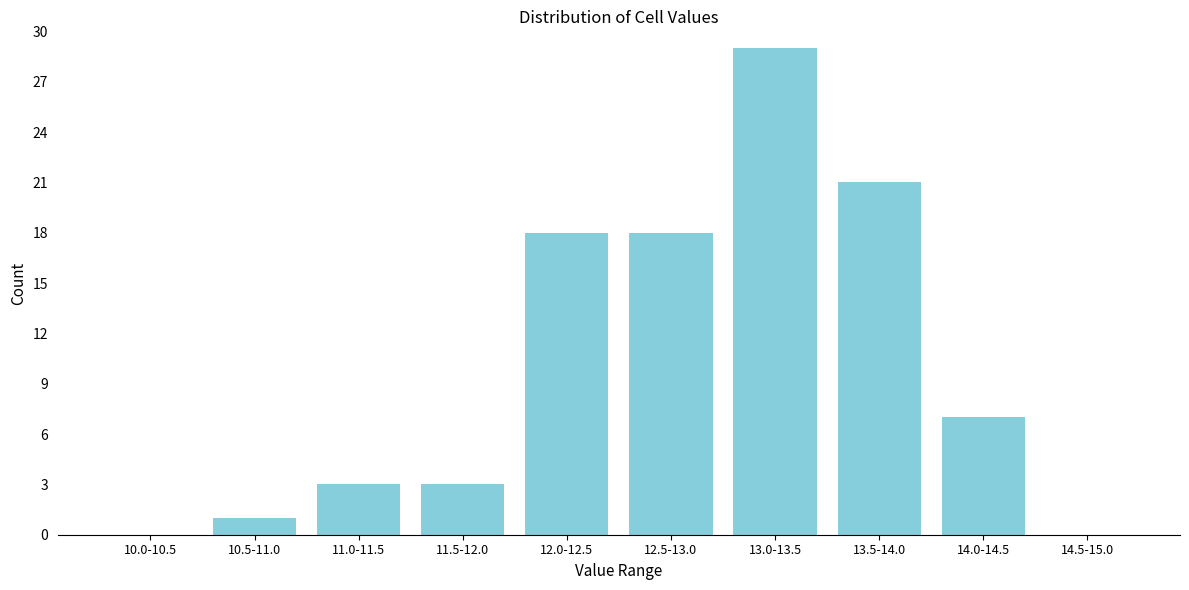

Reading left to right, what are all the values shown in this chart?

10.0-10.5=0	10.5-11.0=1	11.0-11.5=3	11.5-12.0=3	12.0-12.5=18	12.5-13.0=18	13.0-13.5=29	13.5-14.0=21	14.0-14.5=7	14.5-15.0=0